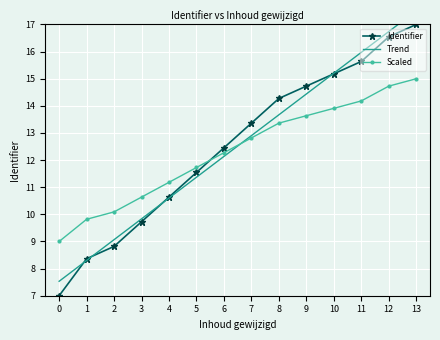

Is it true that Scaled equals 14.2 at 11?

True